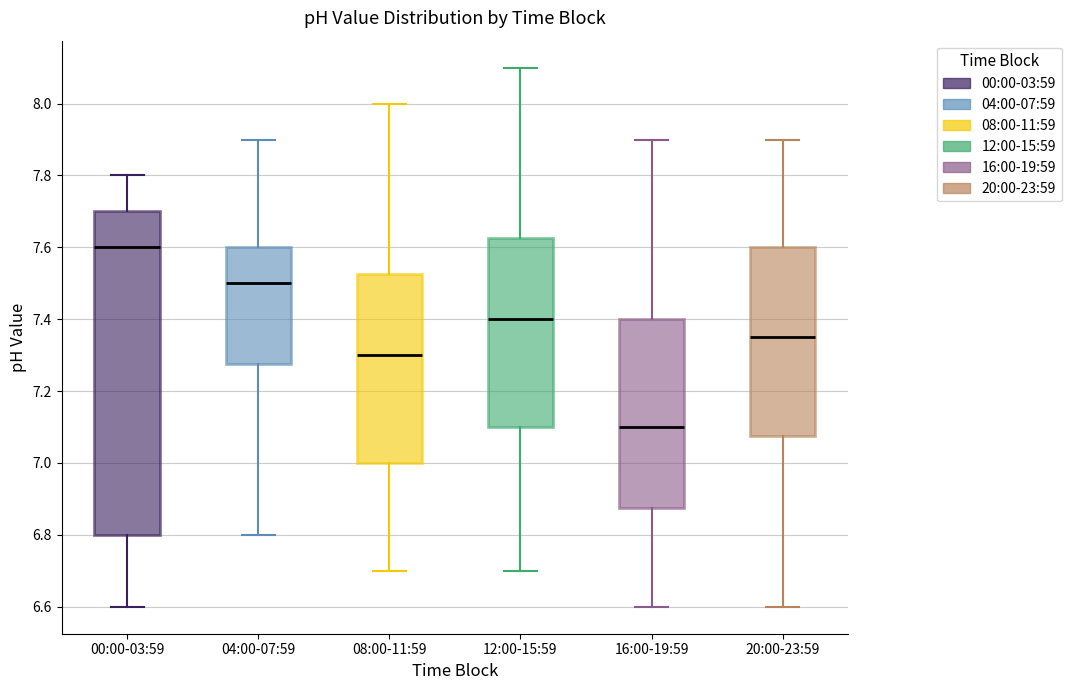

Reading left to right, read every box against the y-axis: the position of its median line, the range the box covers, and the ends of its whiskers. The values are not printed on the chart, so give them approximately, as read against the axis.

00:00-03:59: median 7.60, box 6.80 to 7.70, whiskers 6.60 to 7.80
04:00-07:59: median 7.50, box 7.28 to 7.60, whiskers 6.80 to 7.90
08:00-11:59: median 7.30, box 7.00 to 7.52, whiskers 6.70 to 8.00
12:00-15:59: median 7.40, box 7.10 to 7.62, whiskers 6.70 to 8.10
16:00-19:59: median 7.10, box 6.88 to 7.40, whiskers 6.60 to 7.90
20:00-23:59: median 7.36, box 7.08 to 7.60, whiskers 6.60 to 7.90